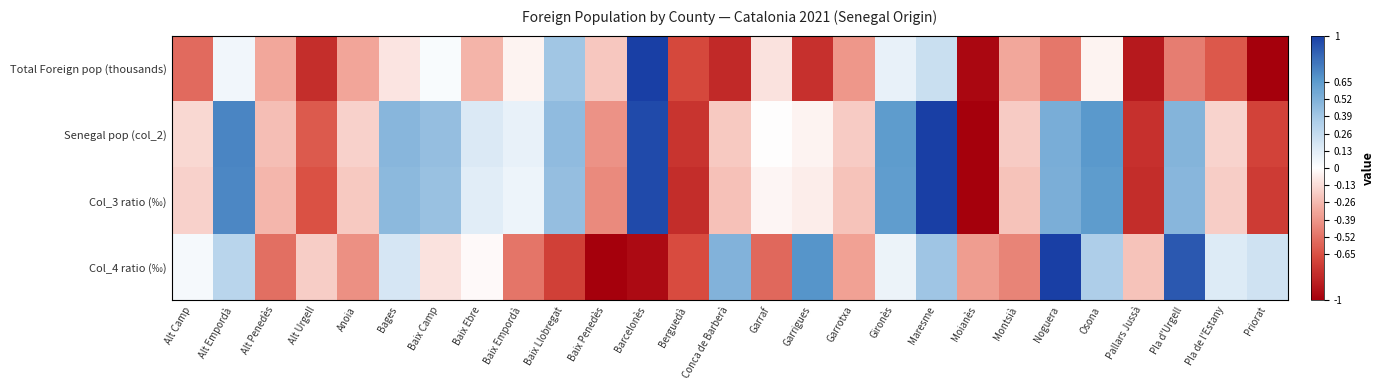

What is the difference between the highest and lowest values at Berguedà?

0.1